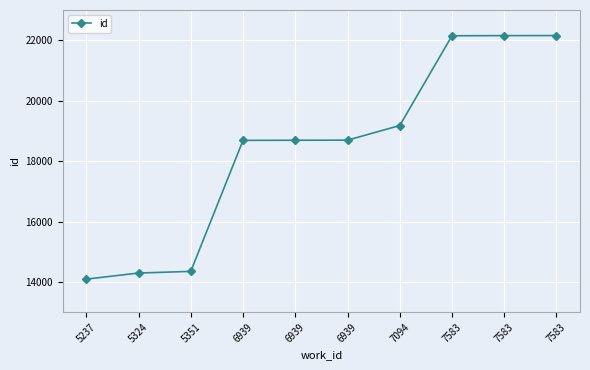

How many lines are shown in the chart?

1